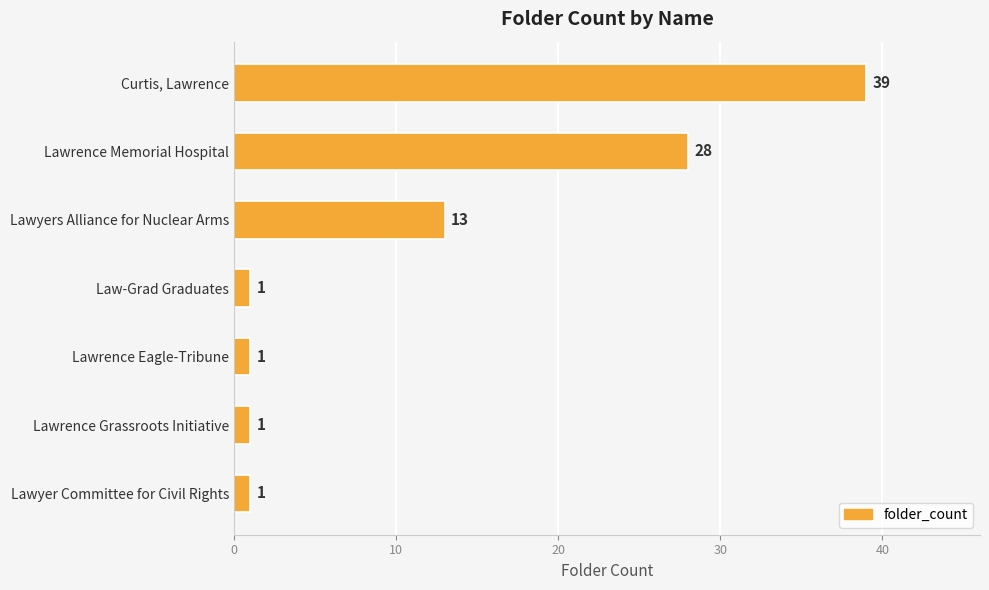

What is the greatest value displayed?

39